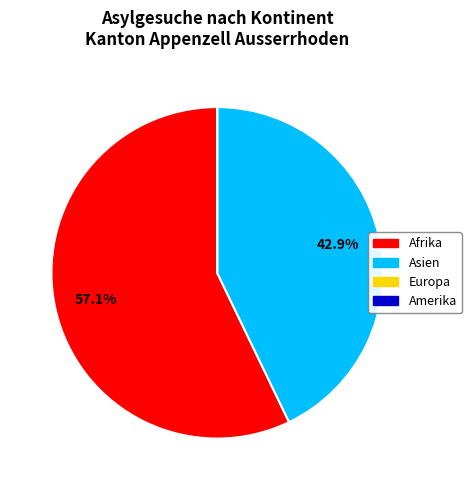

Is it true that Afrika is 47% of the pie?

False